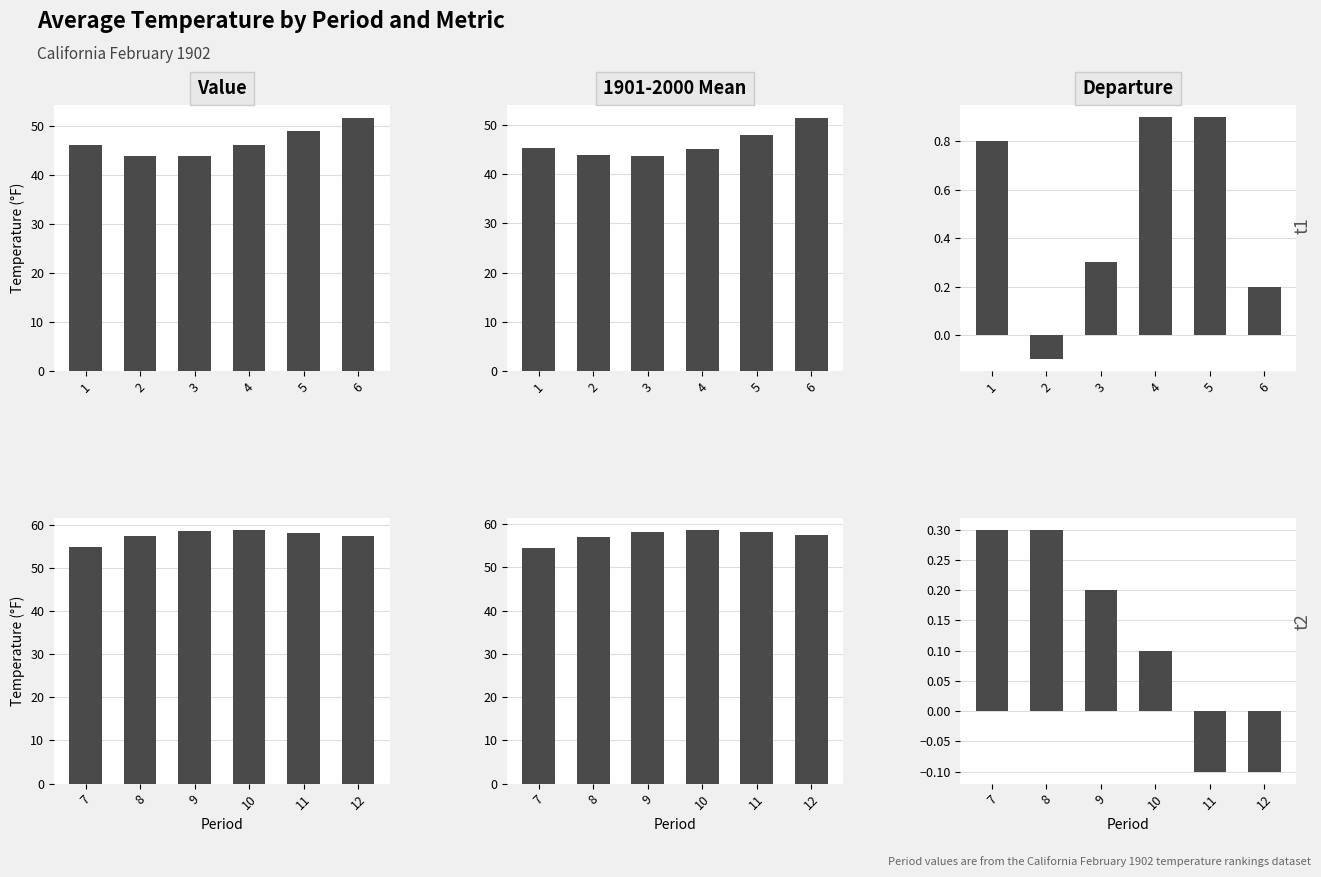

Rank the series by their maximum value, from lowest to highest.

Departure, 1901-2000 Mean, Value